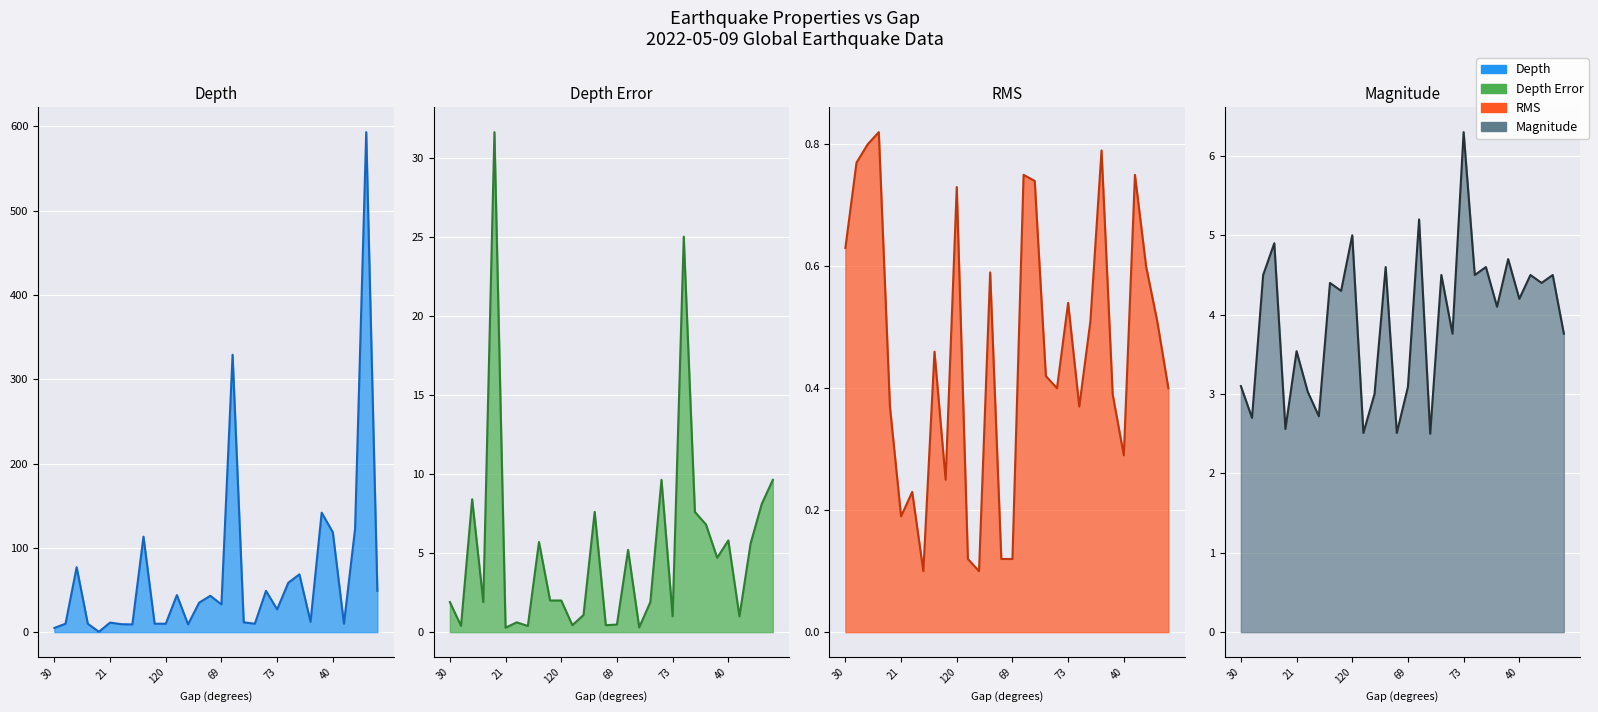

How many lines are shown in the chart?

4